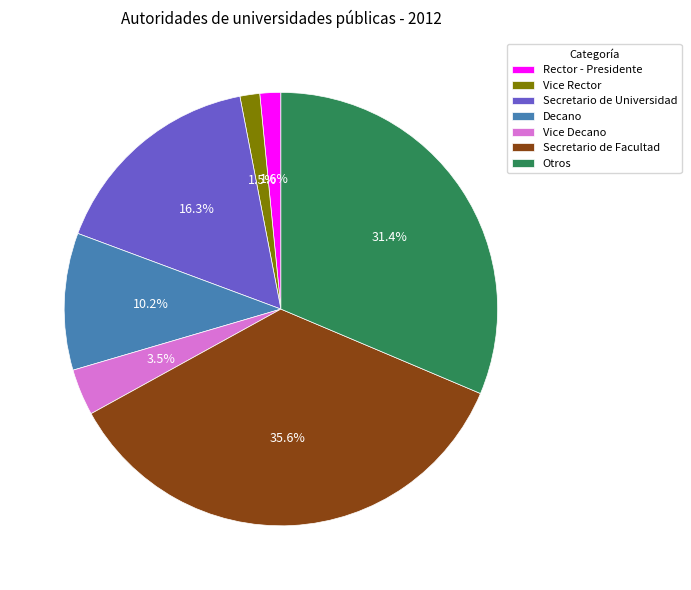

Between Secretario de Universidad and Otros, which is larger?

Otros